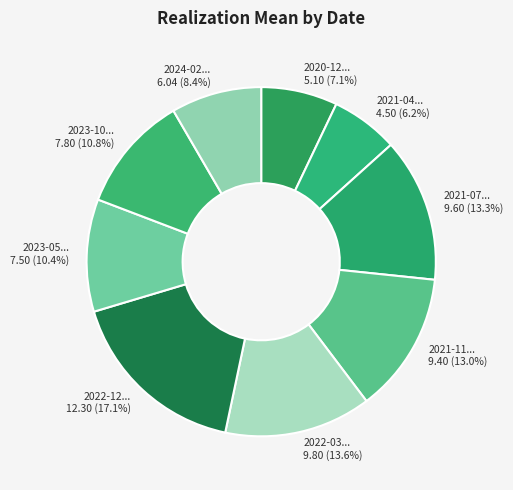

How many slices are in this pie chart?

9